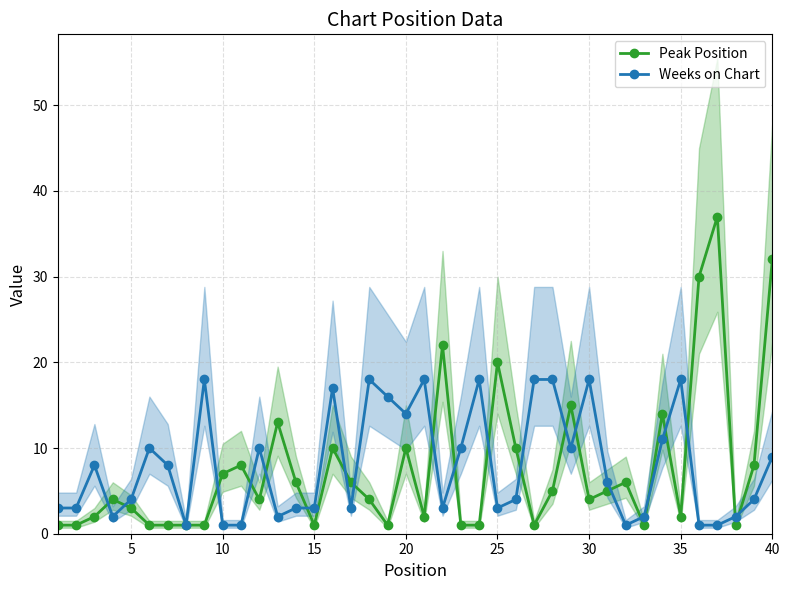

What is the minimum value shown in the chart?

1